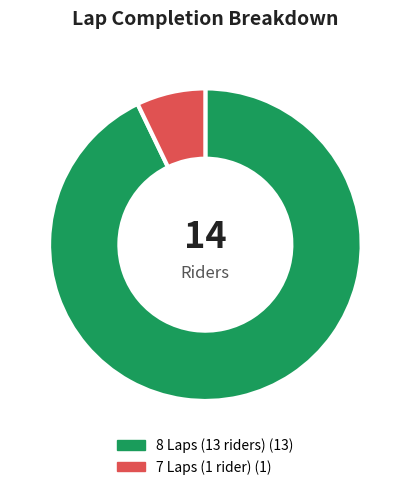

Does any single category account for the majority?

Yes